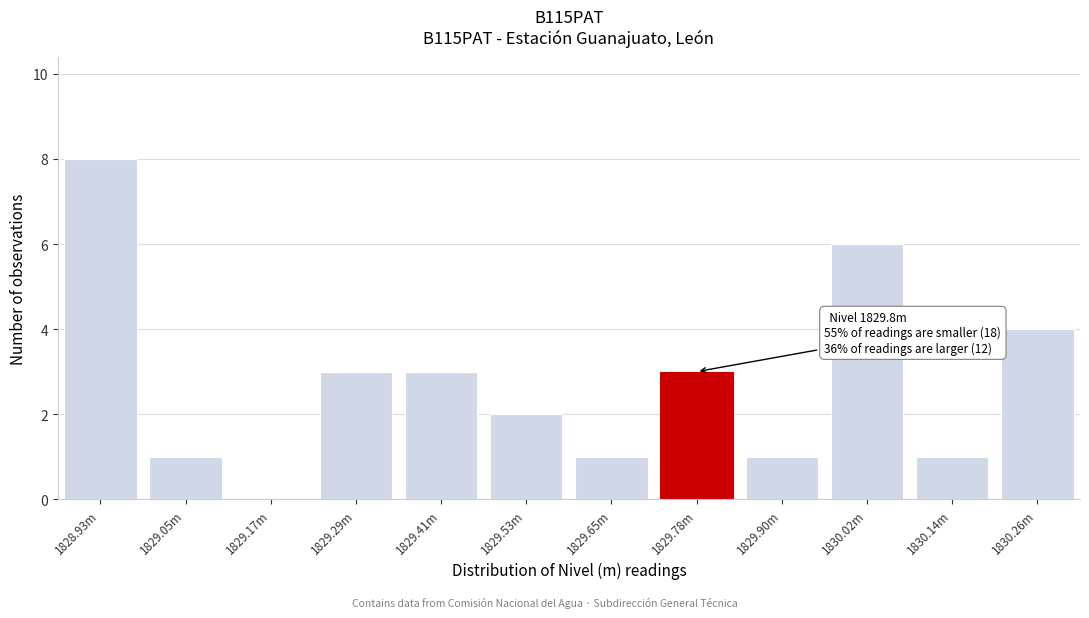

Reading right to left, list all the values displayed in this chart.

1830.26m=4	1830.14m=1	1830.02m=6	1829.90m=1	1829.78m=3	1829.65m=1	1829.53m=2	1829.41m=3	1829.29m=3	1829.17m=0	1829.05m=1	1828.93m=8